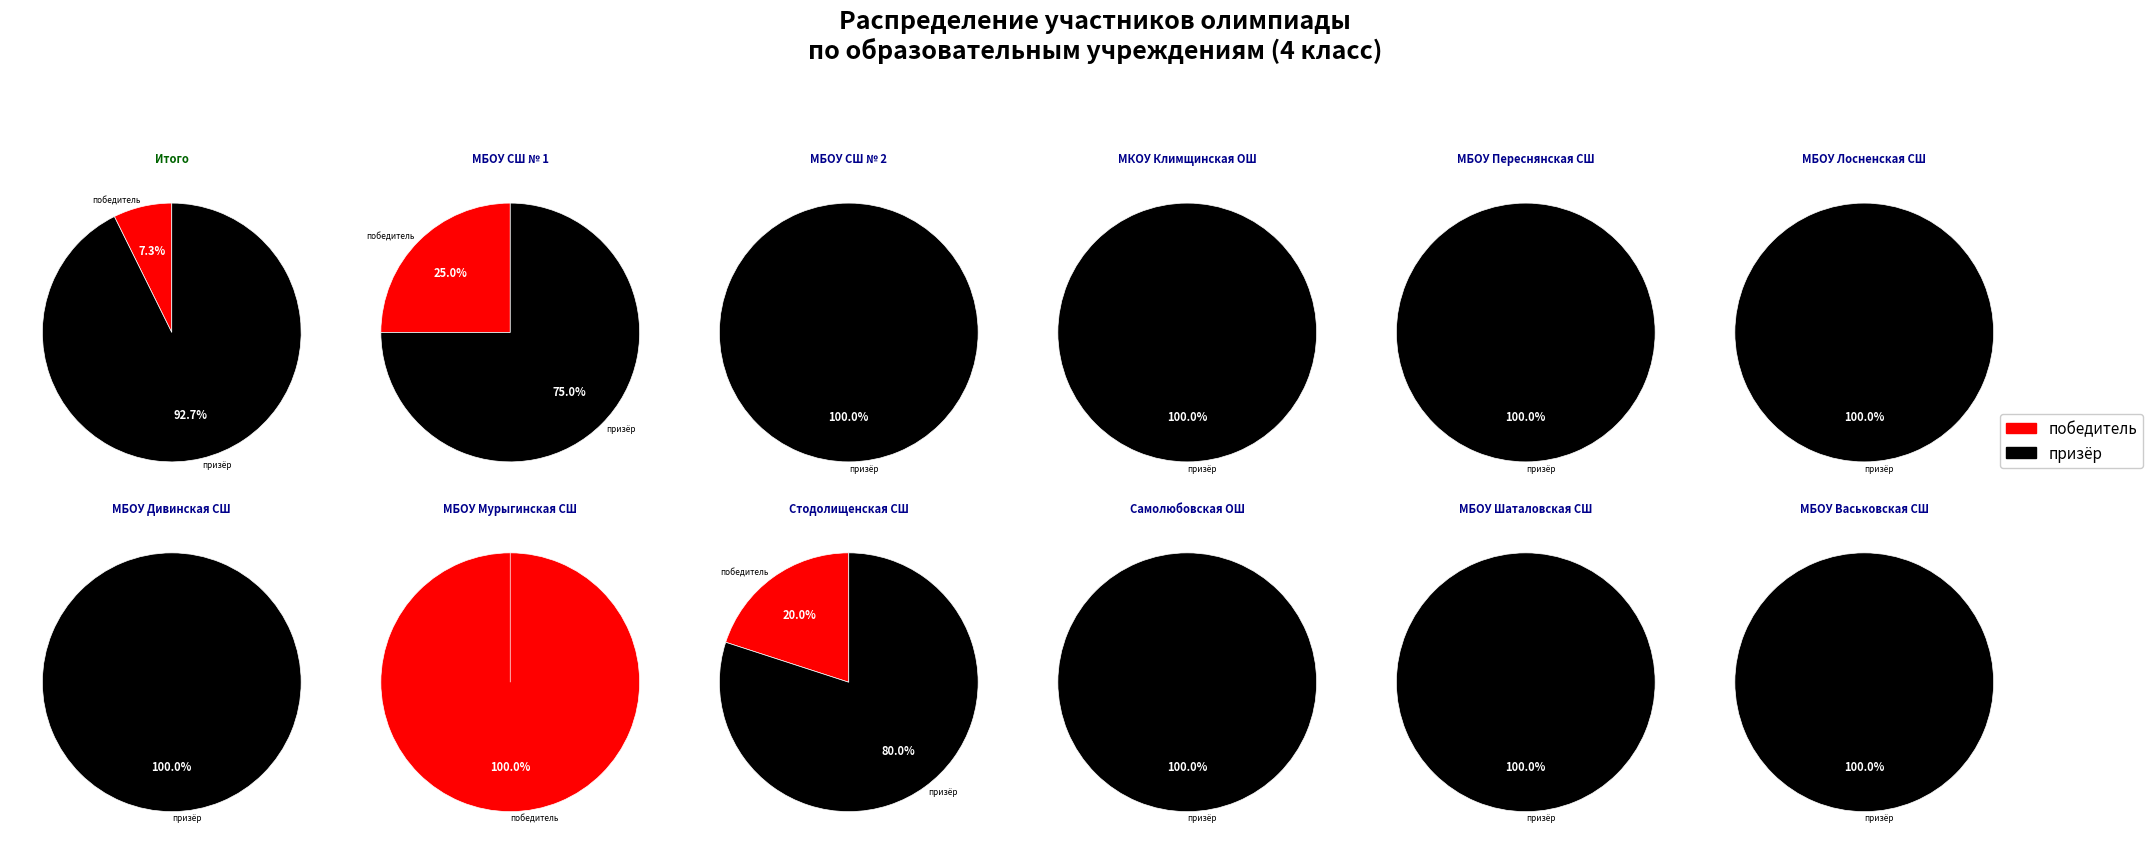

Which slice is the largest?

призёр / призер / Призер